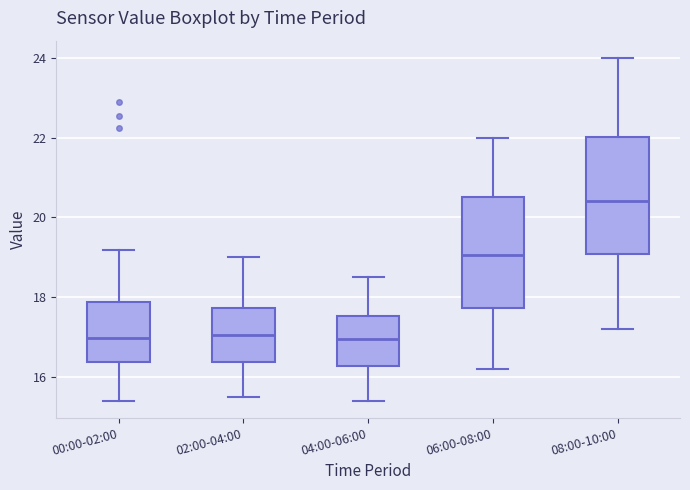

Where does the lower whisker of the box for 08:00-10:00 end on the y-axis? The values are not printed on the chart, so give them approximately, as read against the axis.

17.2